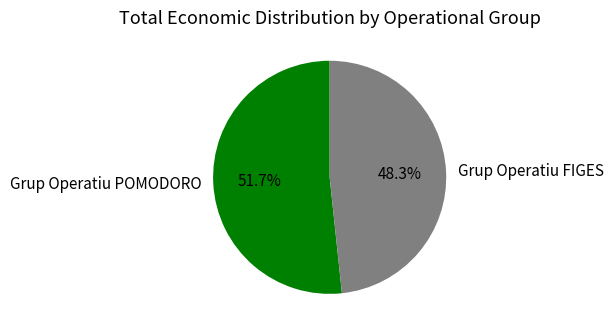

To the nearest percent, what percentage of the pie is Grup Operatiu POMODORO?

52%